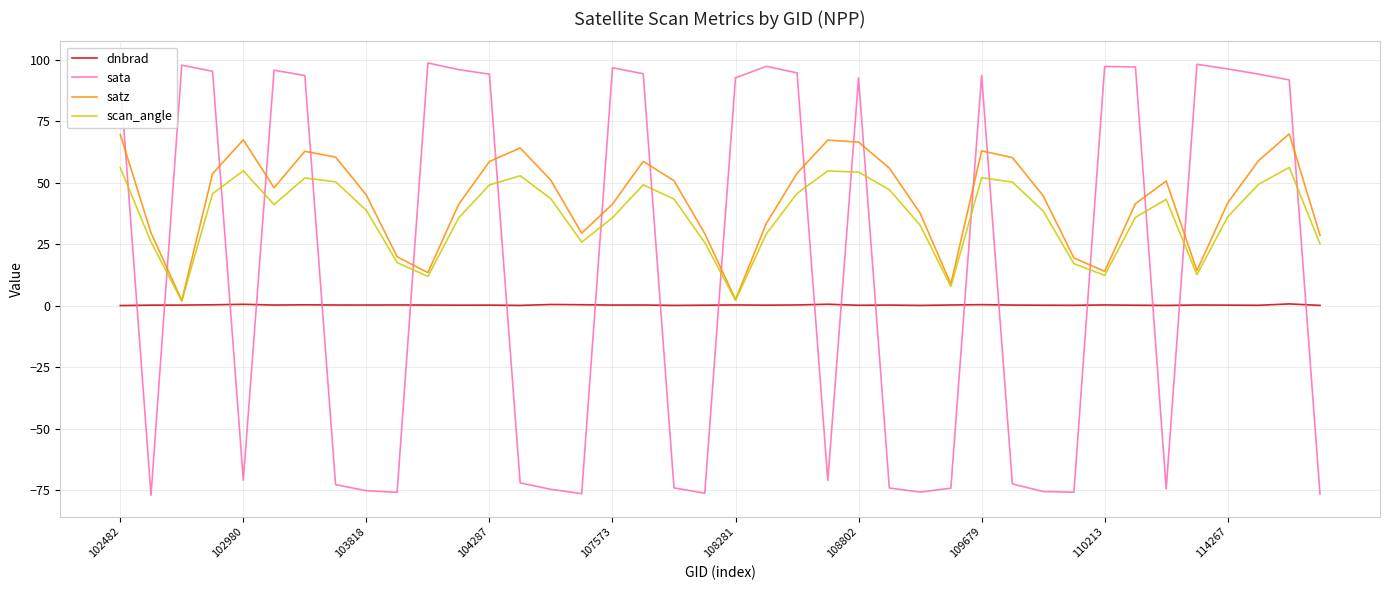

After their last crossing, which series has the higher values: sata or satz?

satz